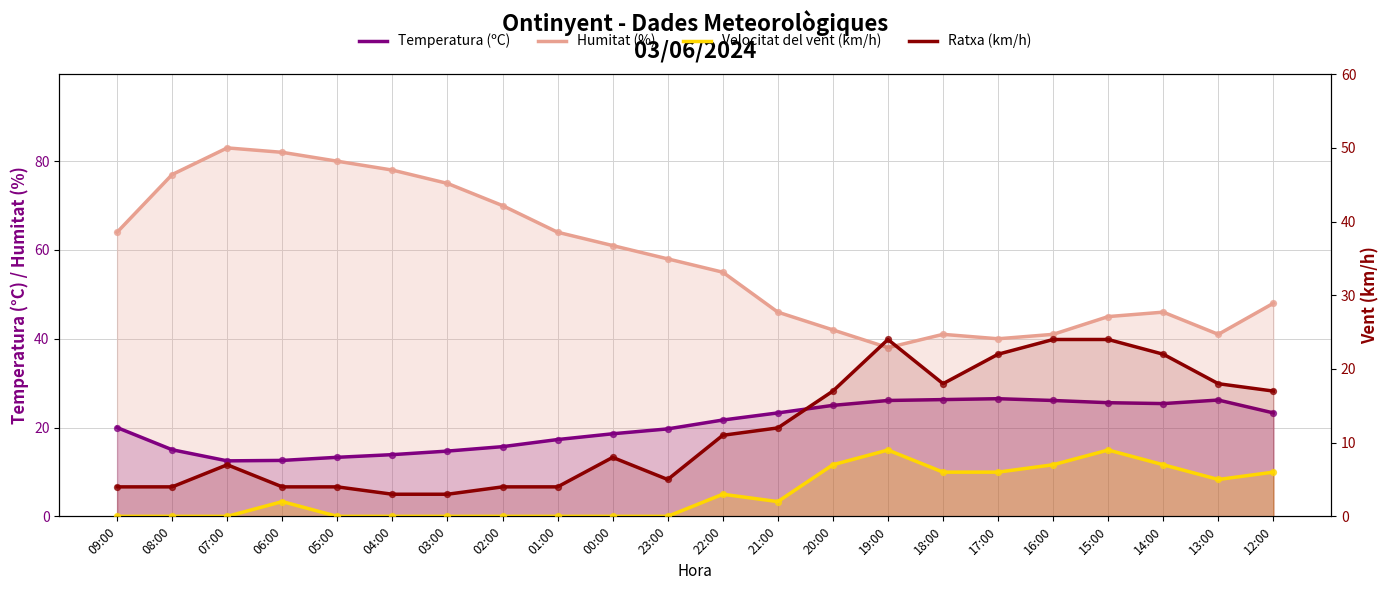

What are all the series names shown in the legend?

Temperatura (ºC), Humitat (%), Velocitat del vent (km/h), Ratxa (km/h)